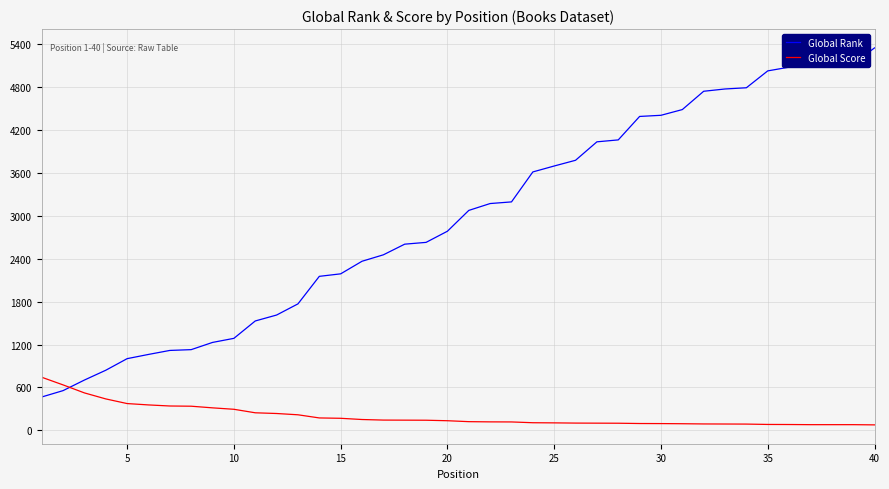

Which series has the widest spread of values?

Global Rank